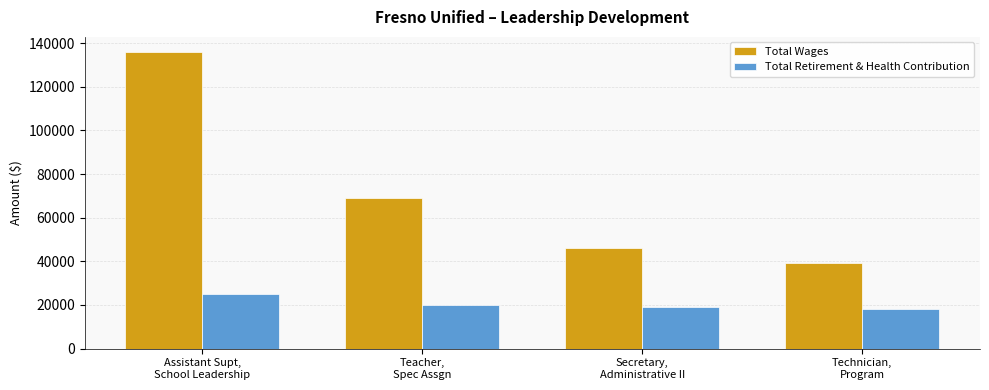

What is the sum of the Total Wages values at Secretary,
Administrative II and Assistant Supt,
School Leadership?

181915